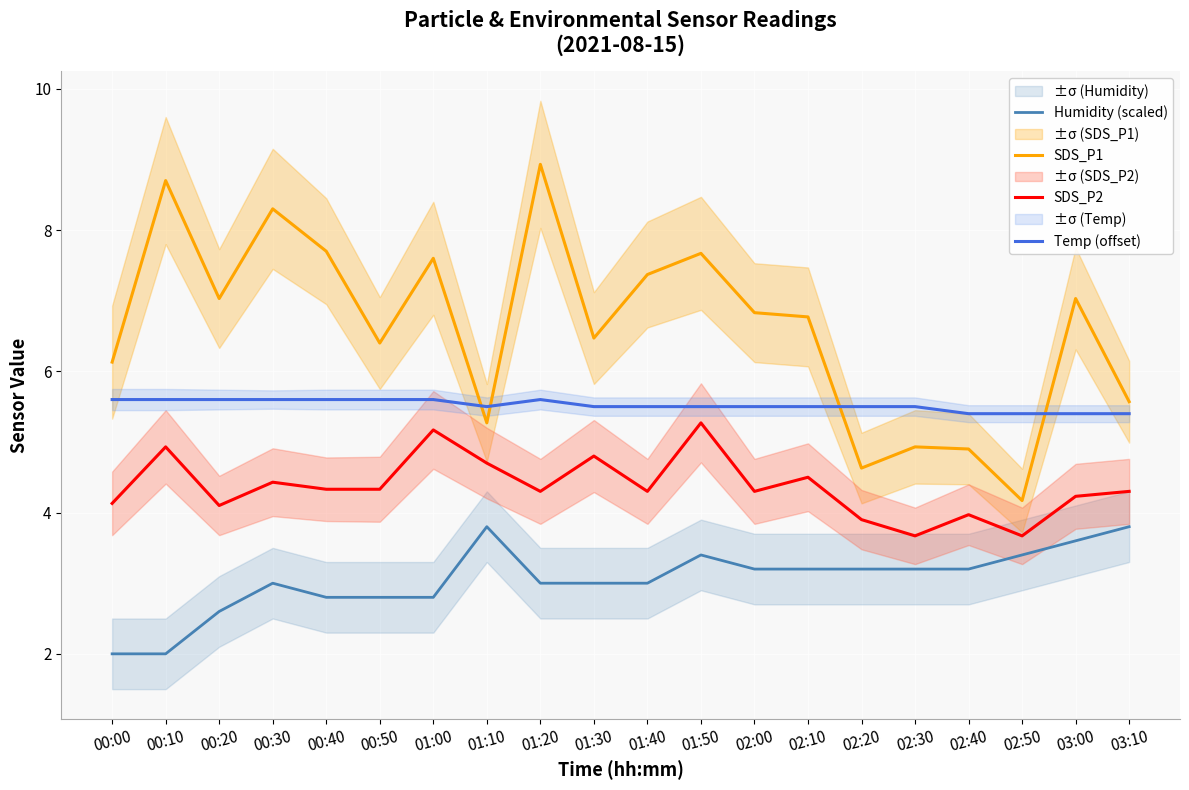

Which series ends up on top after the final intersection of SDS_P1 and Temp (offset)?

SDS_P1